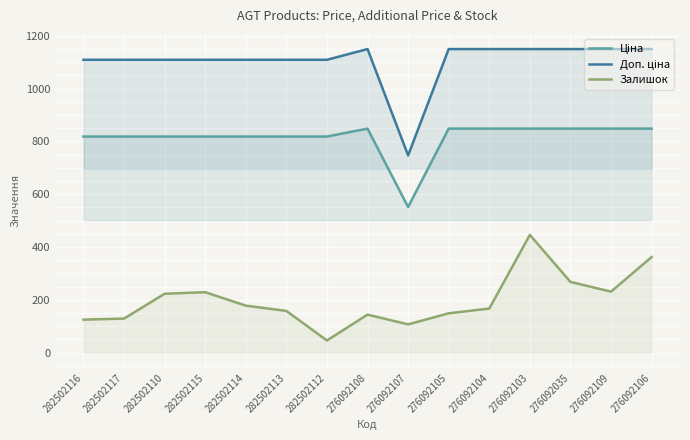

True or false: Залишок and Ціна intersect in this chart.

False